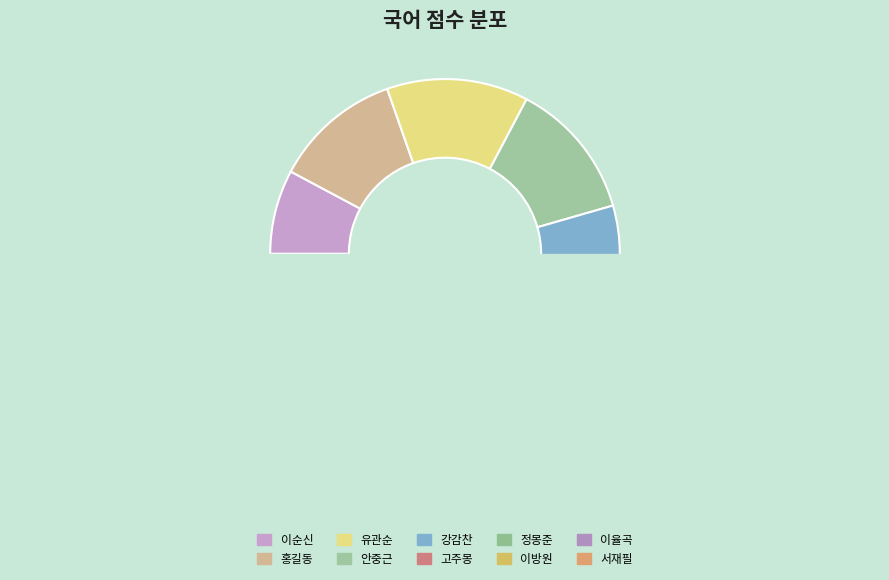

Which slice is the largest?

유관순